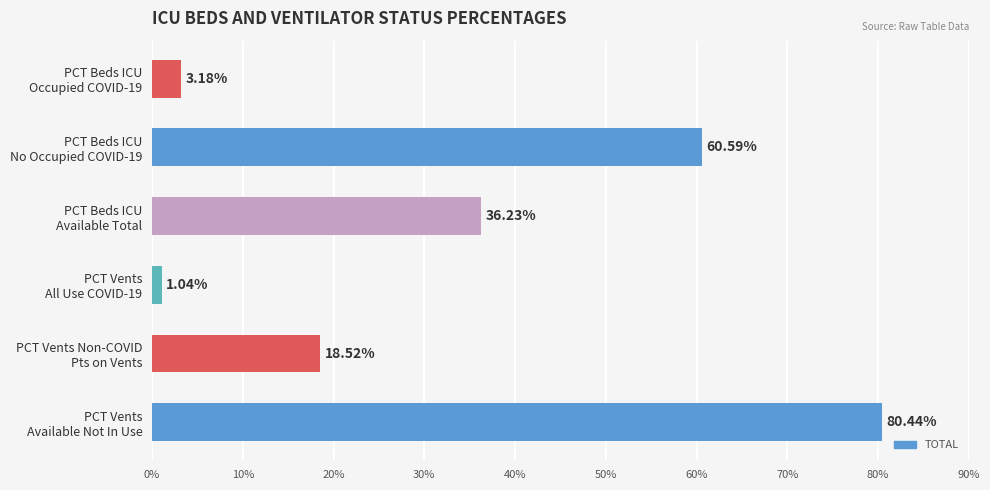

Which category has the highest value across all series?

PCT Vents
Available Not In Use